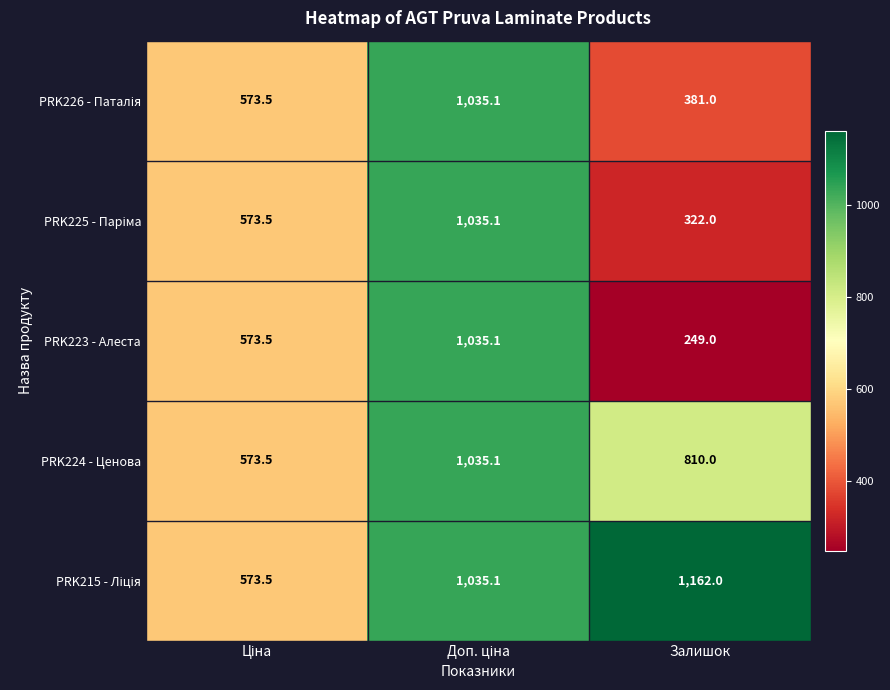

The PRK223 - Алеста series shows 249.0 at Залишок. True or false?

True